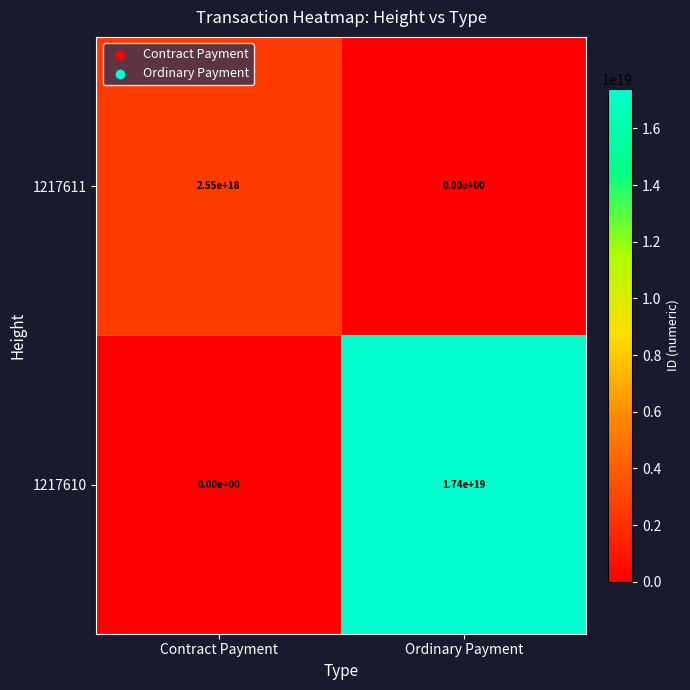

Which label corresponds to the largest value in the chart?

Ordinary Payment